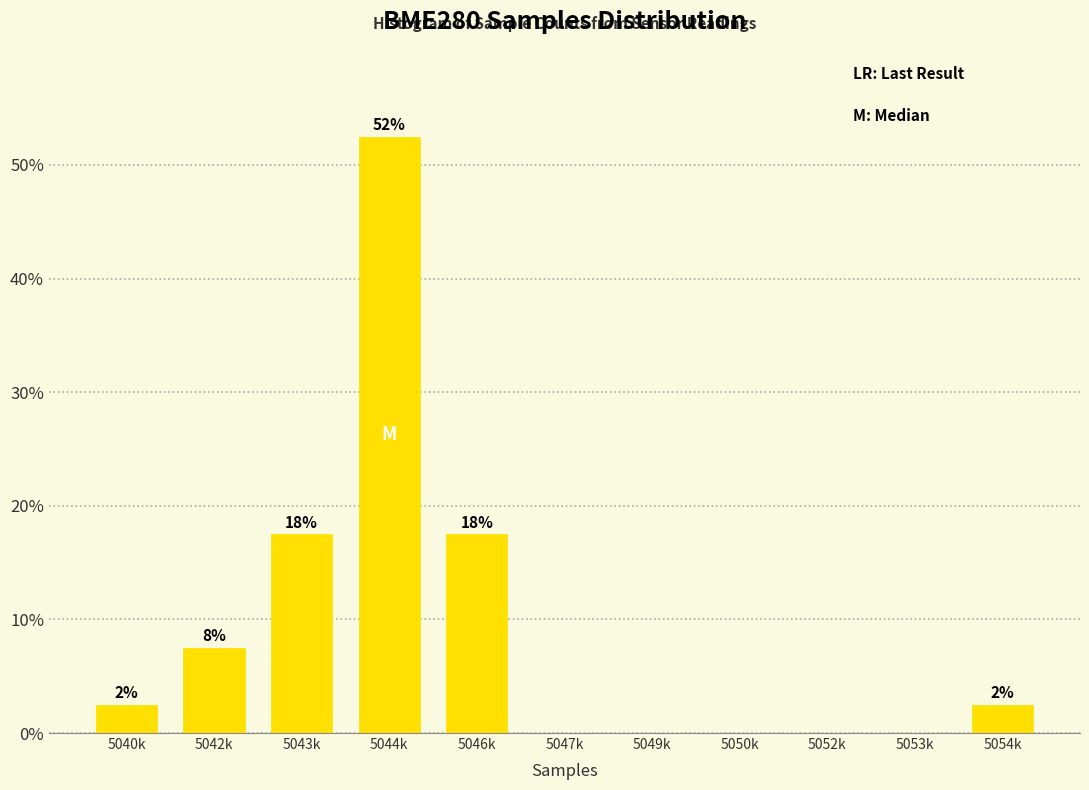

Are the bars horizontal?

No